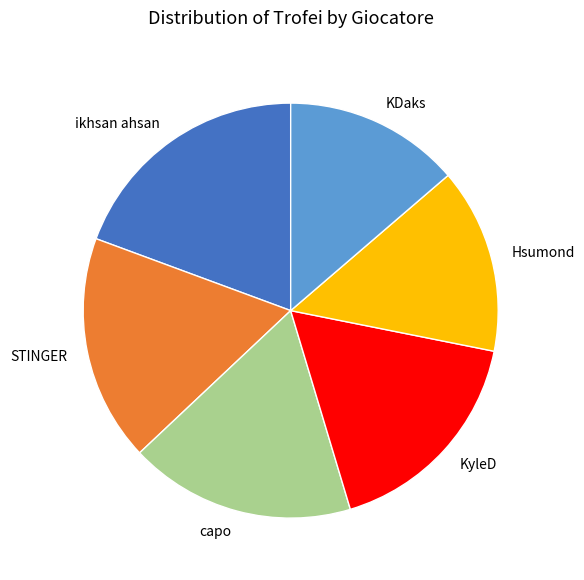

Count the number of slices in the pie.

6